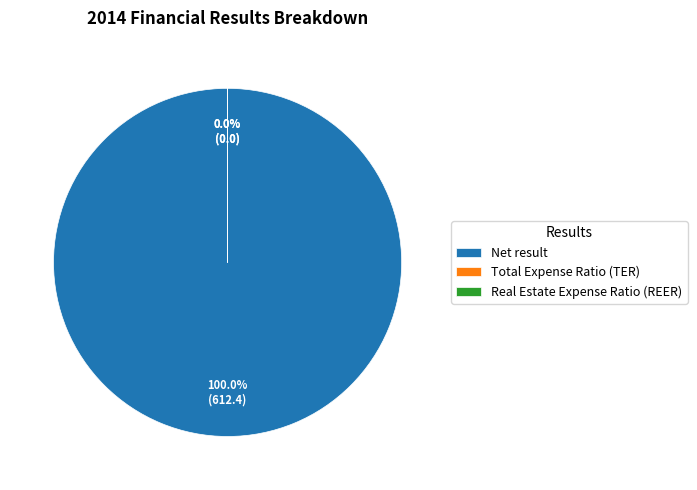

To the nearest percent, what is the difference between the Total Expense Ratio (TER) and Net result slice percentages?

100%